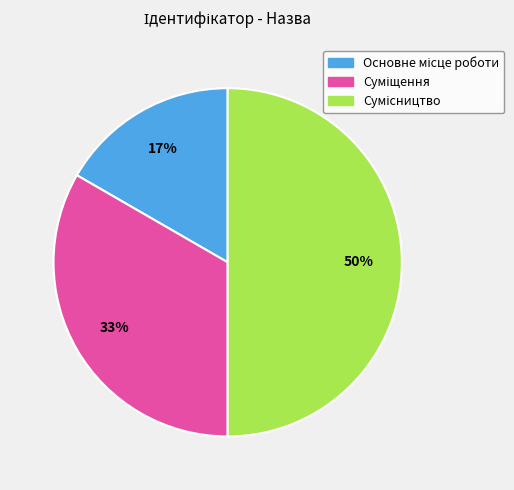

To the nearest percent, what is the difference between the largest and smallest slice percentages?

33%